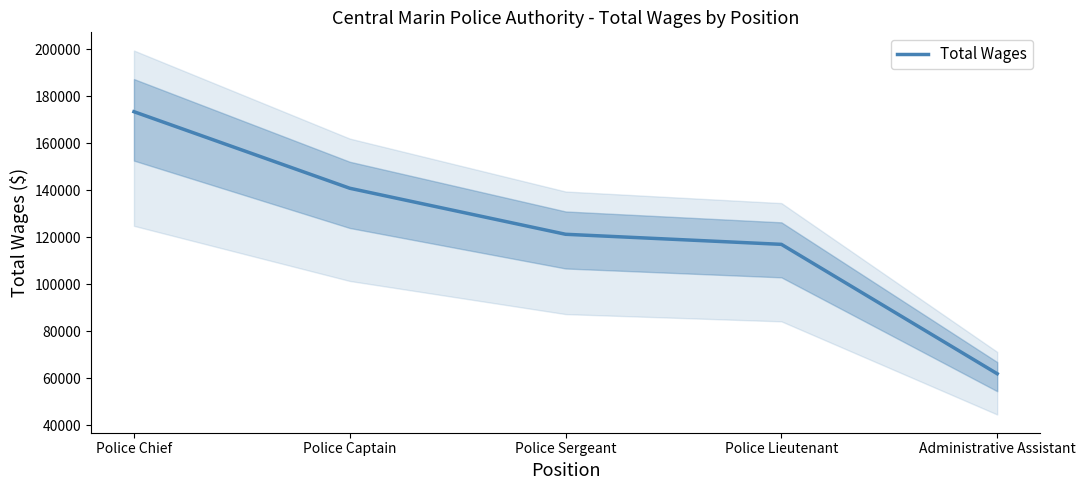

True or false: the data shows 140829 at Police Captain.

True